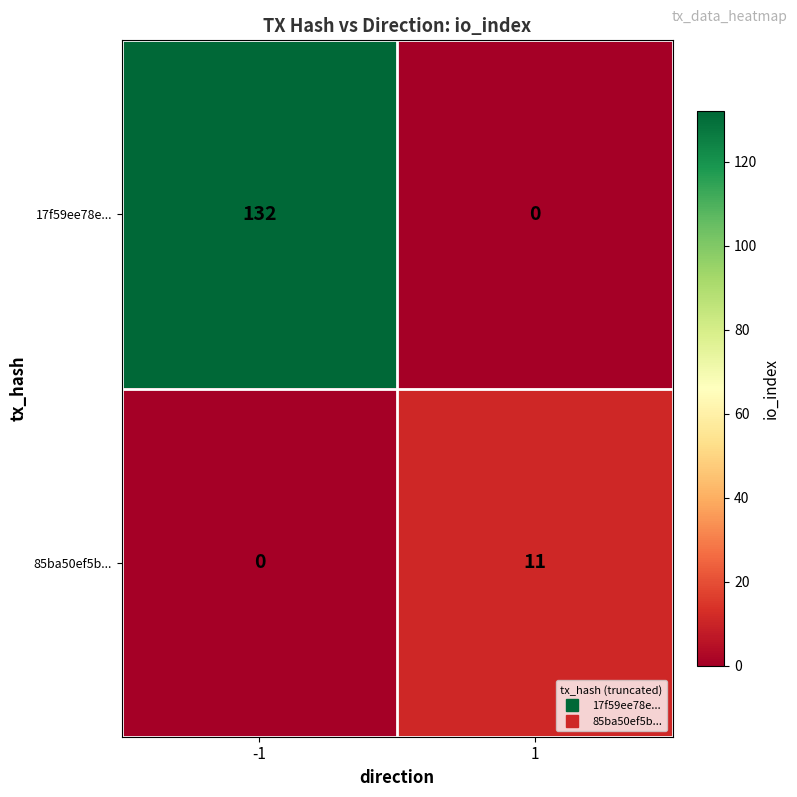

What is the total value across all series at -1?

132